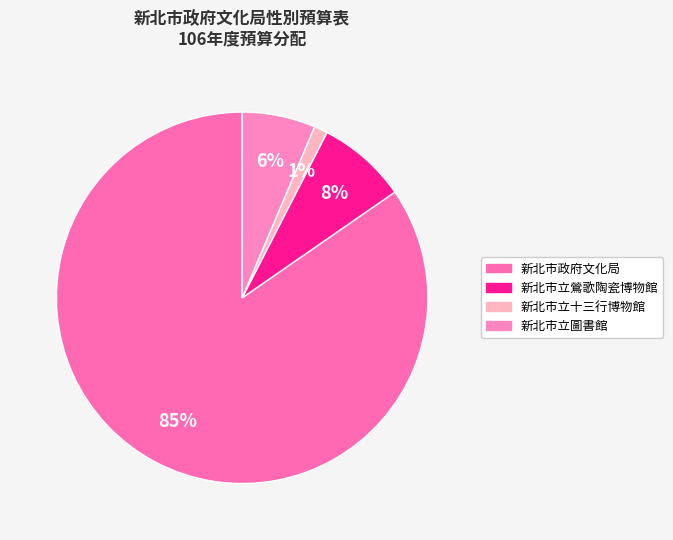

Do 新北市政府文化局 and 新北市立圖書館 together represent more than half of the pie?

Yes